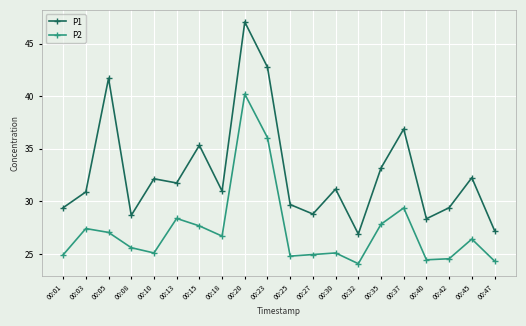

At how many categories does at least one series exceed 40?

3